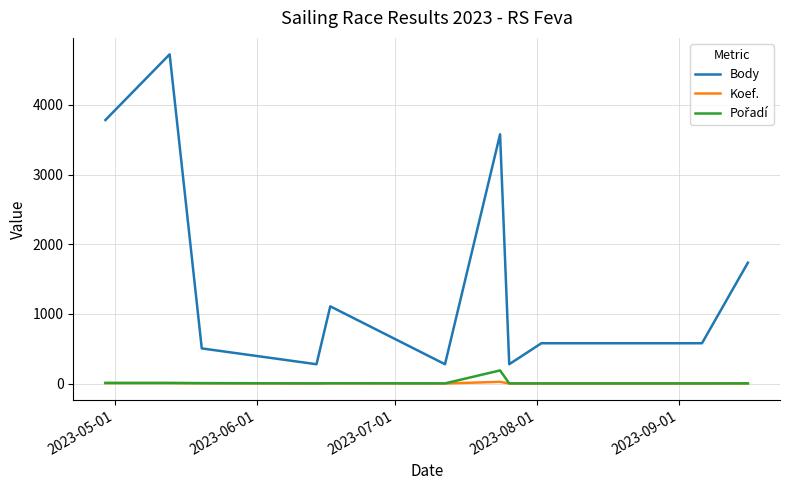

What is the lowest value of the Body series?

277